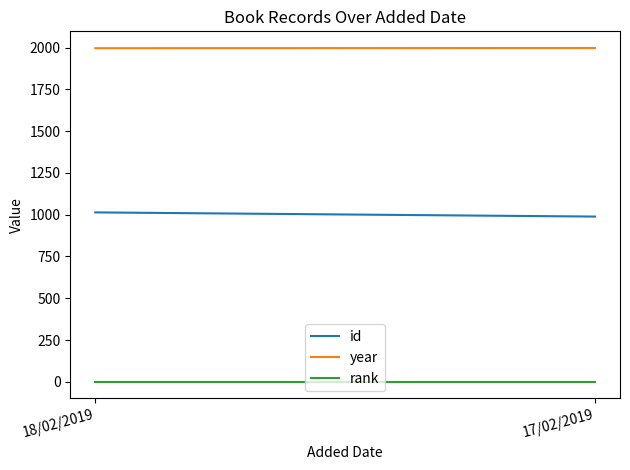

Which series has the widest spread of values?

id